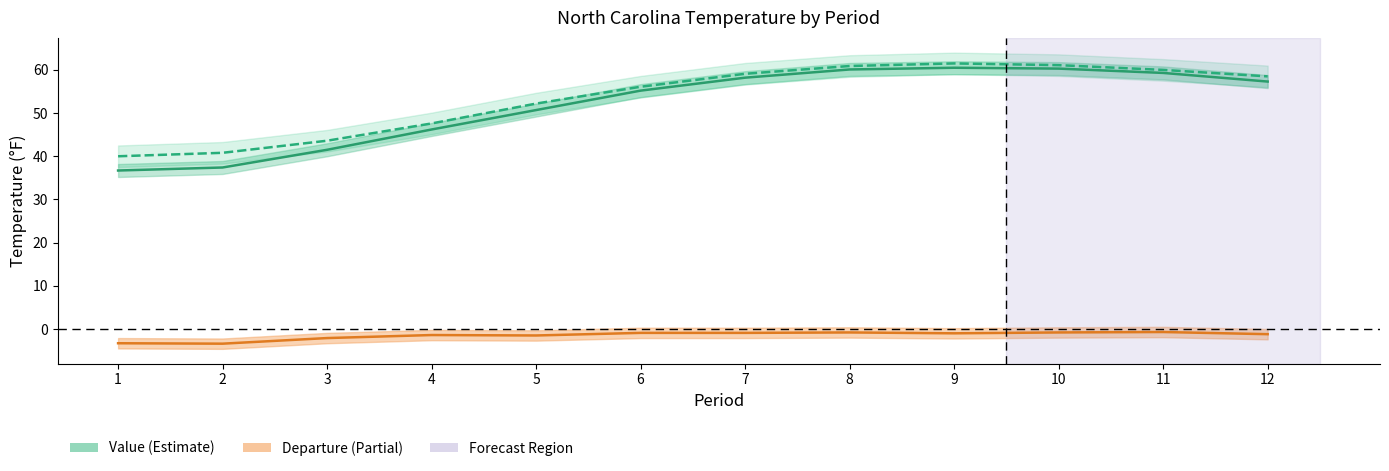

How many distinct data groups are displayed?

3